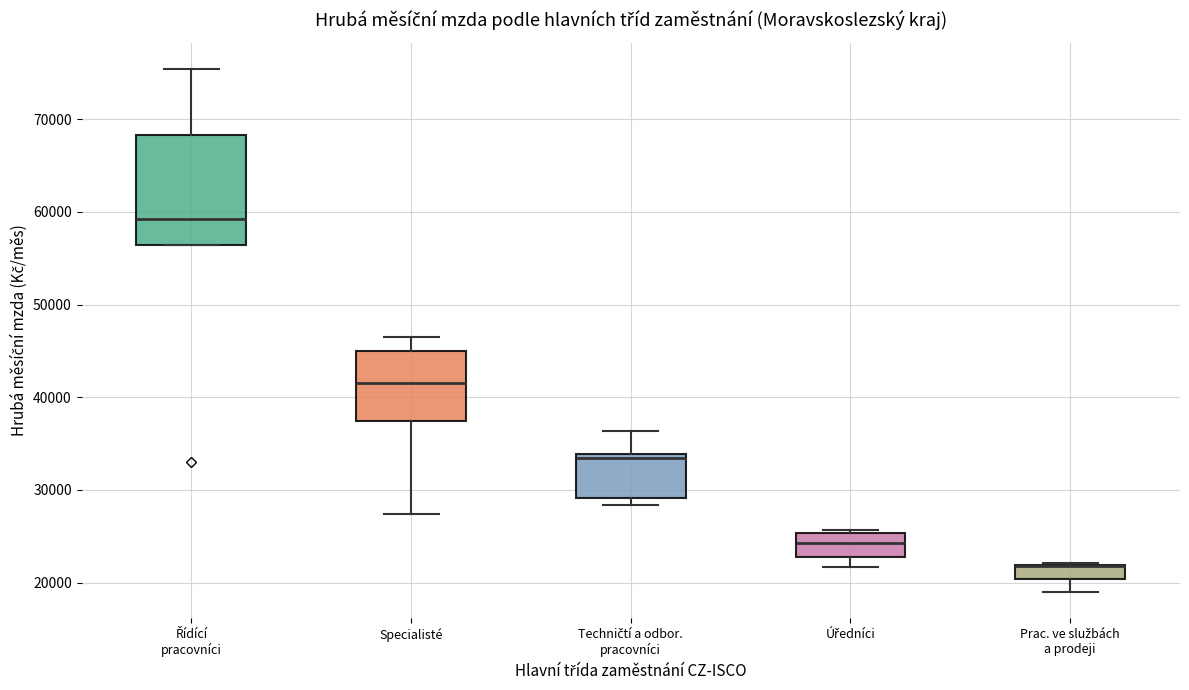

Which box is the tallest, from its lower edge to its upper edge?

Řídící pracovníci